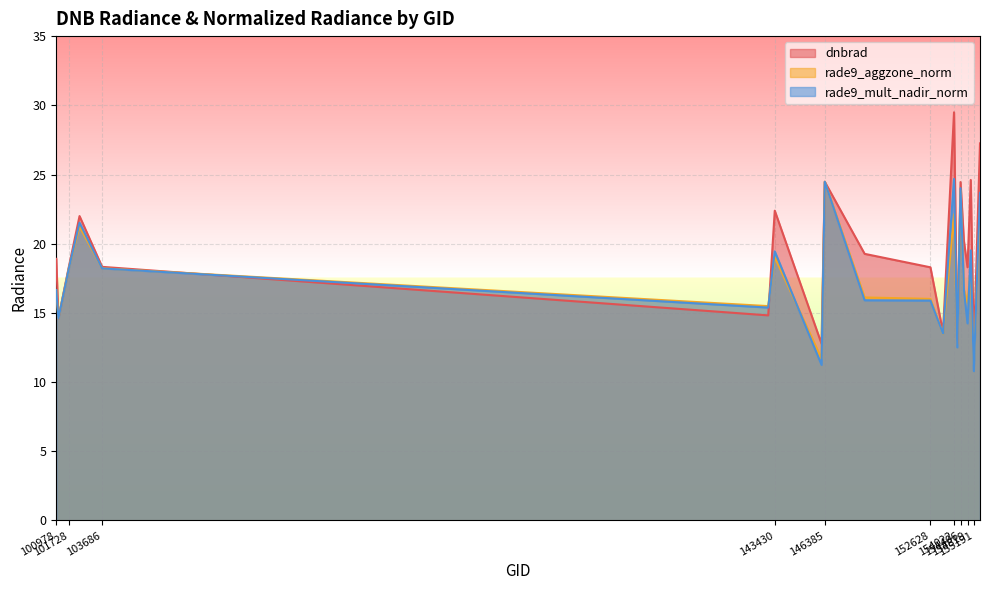

Where do dnbrad and rade9_mult_nadir_norm first cross each other?

103686 and 143043